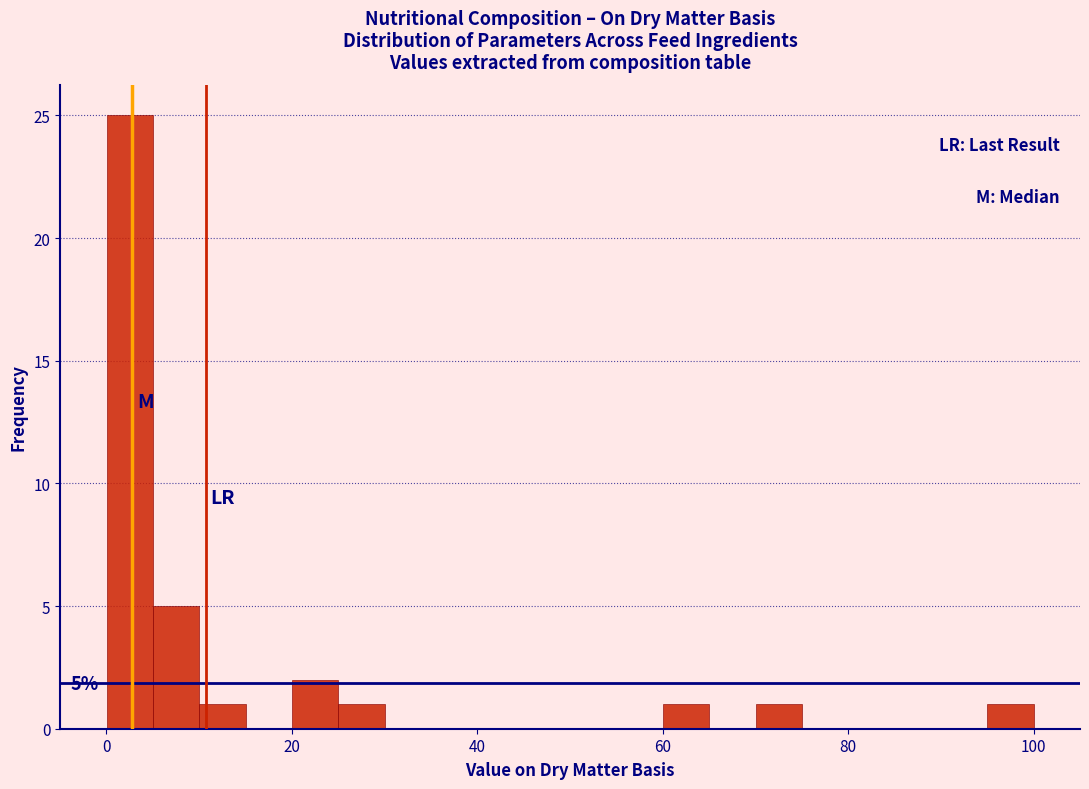

Read against the x-axis, roughly where is the centre of the tallest bar?

2